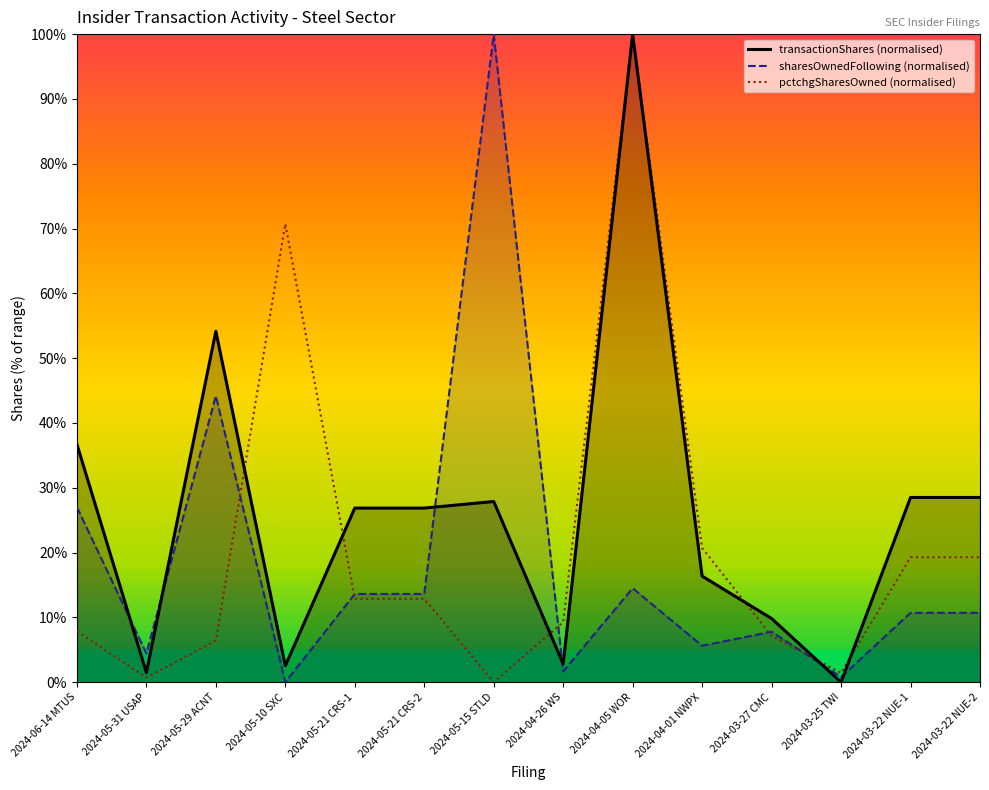

Between 2024-06-14 MTUS and 2024-03-22 NUE-1, which series saw the biggest shift?

sharesOwnedFollowing (normalised)